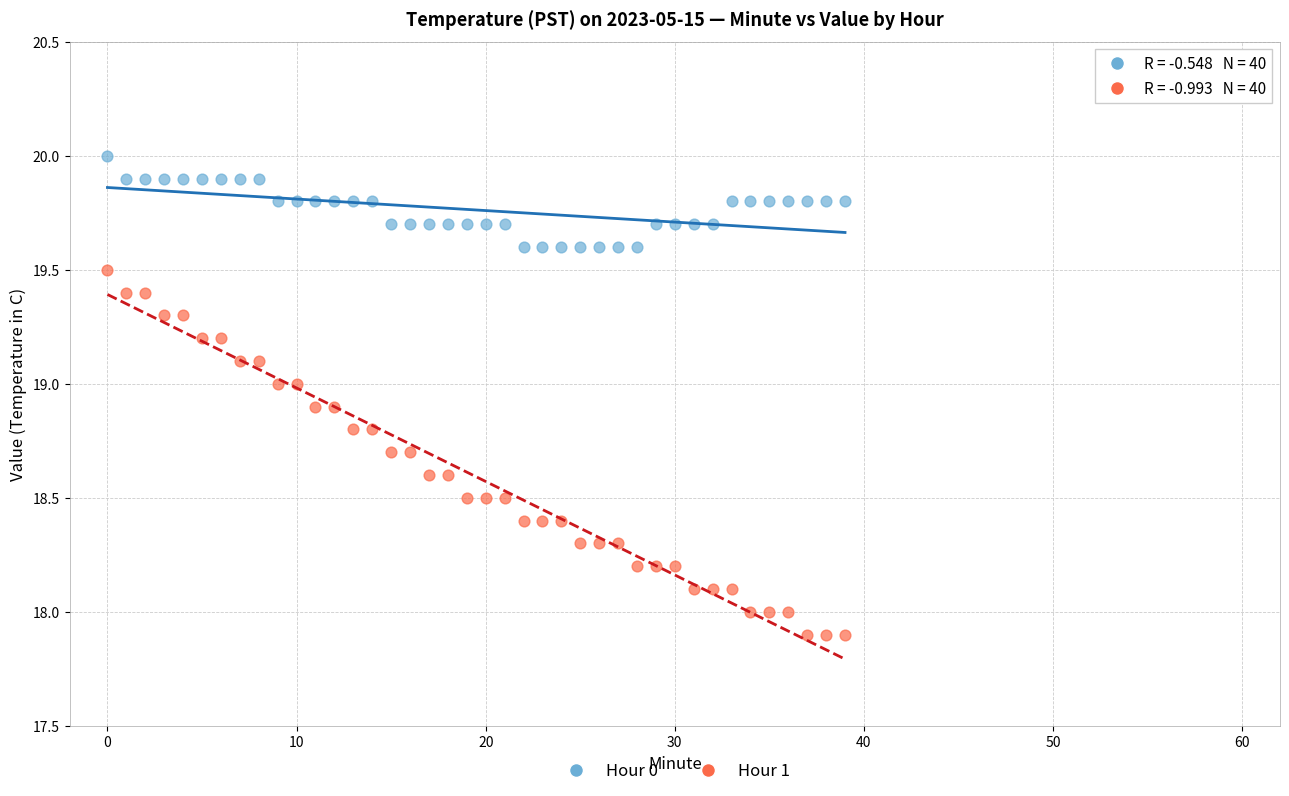

Across all data points, what is the range of Y values (max minus min)?

2.1